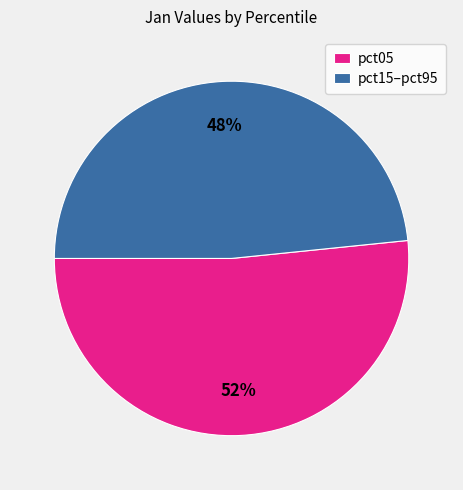

Is there any slice that represents more than half of the pie?

Yes